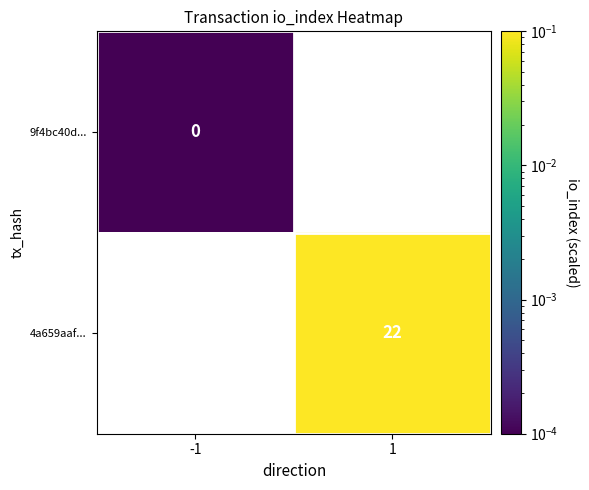

Is the value of 4a659aaf... at 1 greater than the value of 9f4bc40d... at -1?

Yes